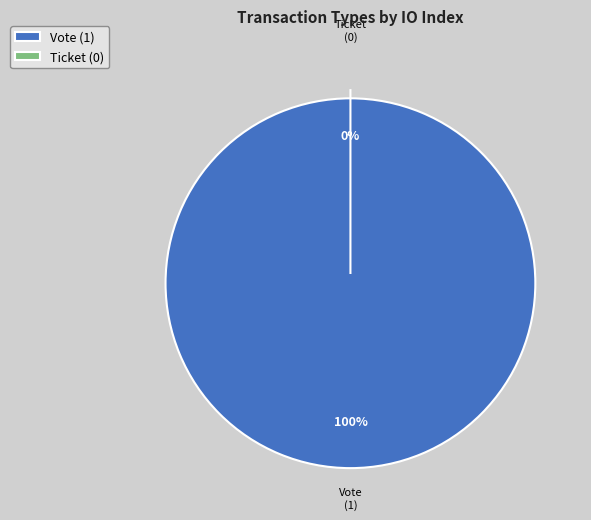

To the nearest percent, what is the difference between the Ticket and Vote slice percentages?

100%